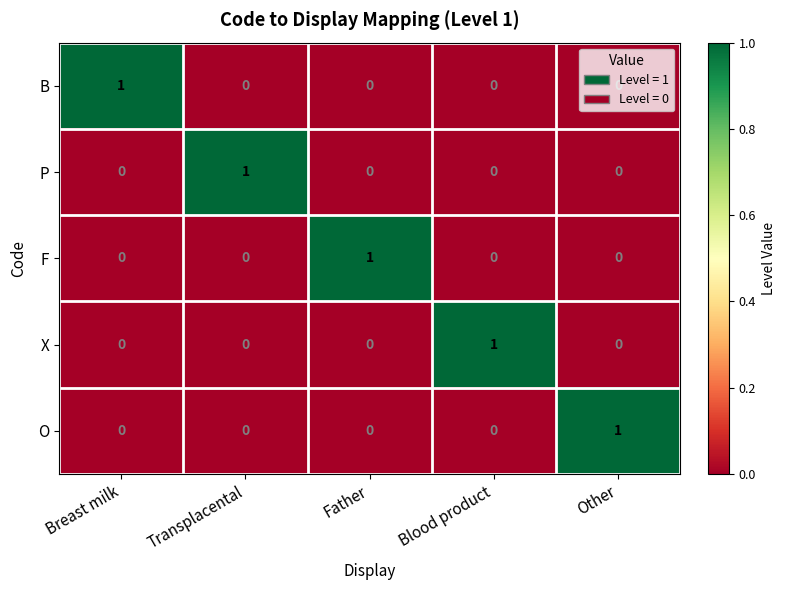

The X series shows -1 at Transplacental. True or false?

False